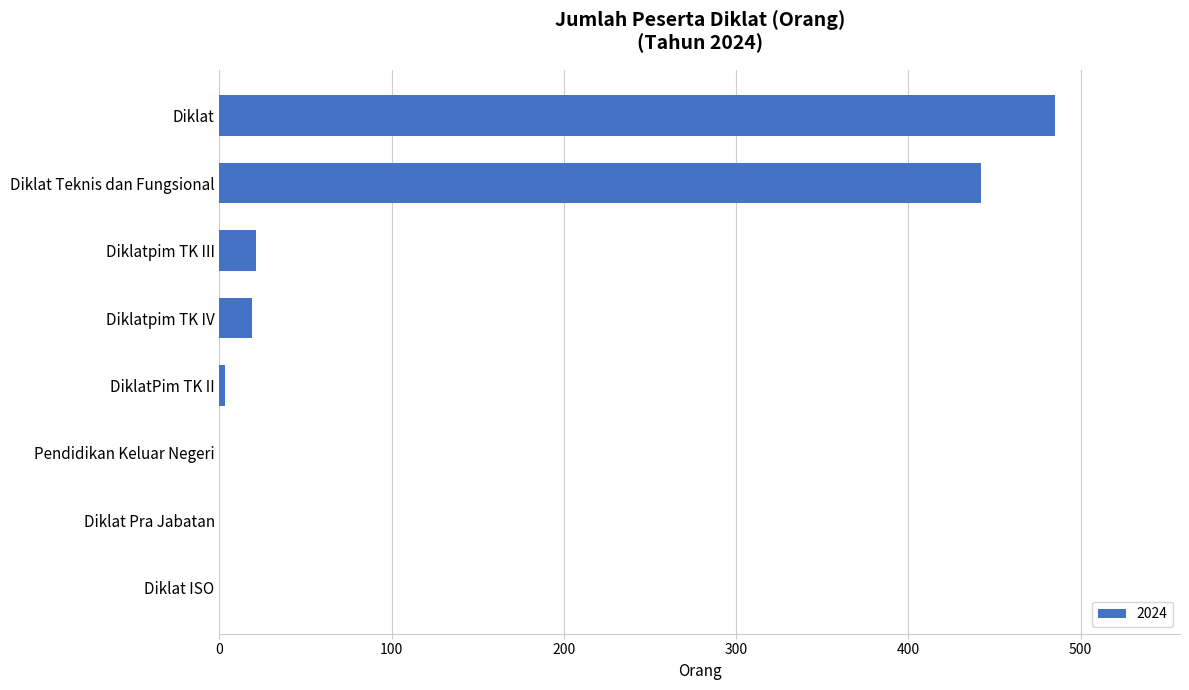

What is the sum of the values at Diklat and Diklat ISO?

485